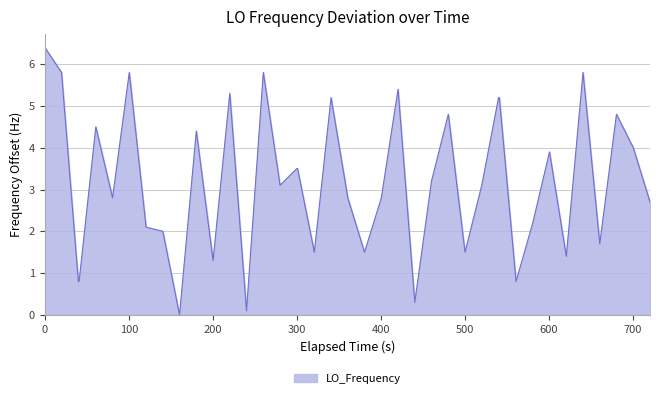

What is the greatest value displayed?

6.4